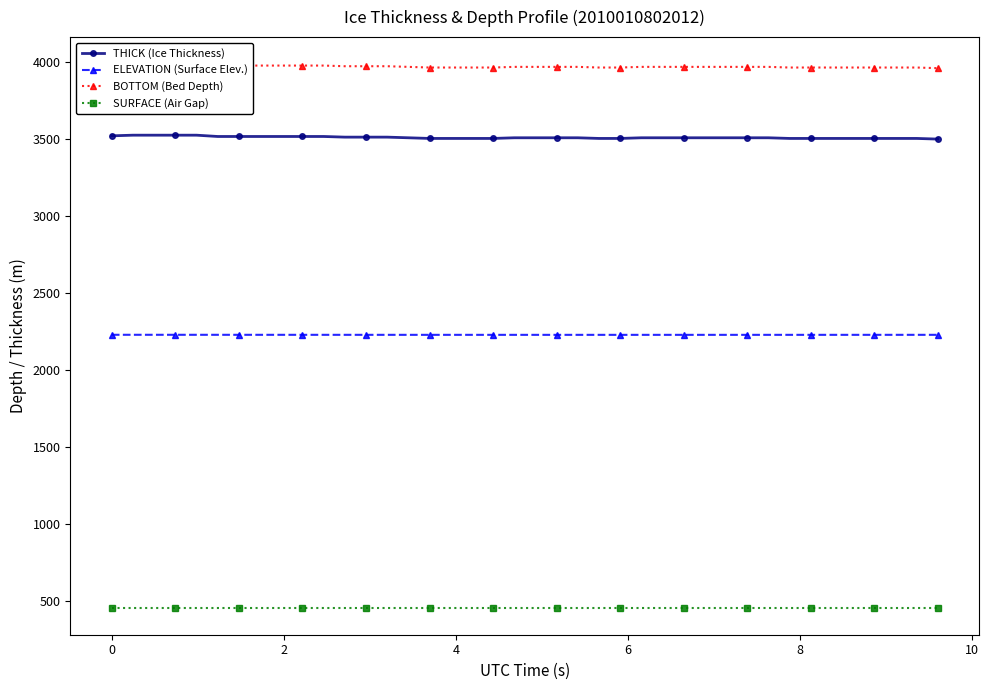

Reading left to right, what are all the values shown in this chart?

THICK (Ice Thickness): 3518.8	3523.1	3523.1	3523.1	3523.1	3514.6	3514.6	3514.6	3514.6	3514.6	3514.6	3510.4	3510.4	3510.4	3506.2	3501.9	3501.9	3501.9	3501.9	3506.2	3506.2	3506.2	3506.2	3501.9	3501.9	3506.2	3506.2	3506.2	3506.2	3506.2	3506.2	3506.2	3501.9	3501.9	3501.9	3501.9	3501.9	3501.9	3501.9	3497.7
ELEVATION (Surface Elev.): 2228.7	2228.7	2228.6	2228.6	2228.6	2228.6	2228.5	2228.5	2228.5	2228.5	2228.4	2228.4	2228.4	2228.4	2228.4	2228.3	2228.3	2228.3	2228.3	2228.3	2228.3	2228.3	2228.3	2228.3	2228.3	2228.3	2228.3	2228.3	2228.3	2228.3	2228.3	2228.3	2228.3	2228.3	2228.4	2228.4	2228.4	2228.4	2228.4	2228.4
BOTTOM (Bed Depth): 3978.7	3982.9	3982.9	3982.9	3982.9	3974.4	3974.4	3974.4	3974.4	3974.4	3974.4	3970.2	3970.2	3970.2	3966.0	3961.8	3961.8	3961.8	3961.8	3966.0	3966.0	3966.0	3966.0	3961.8	3961.8	3966.0	3966.0	3966.0	3966.0	3966.0	3966.0	3966.0	3961.8	3961.8	3961.8	3961.8	3961.8	3961.8	3961.8	3957.6
SURFACE (Air Gap): 459.8	459.8	459.8	459.8	459.8	459.8	459.8	459.8	459.8	459.8	459.8	459.8	459.8	459.8	459.8	459.8	459.8	459.8	459.8	459.8	459.8	459.8	459.8	459.8	459.8	459.8	459.8	459.8	459.8	459.8	459.8	459.8	459.8	459.8	459.8	459.8	459.8	459.8	459.8	459.8